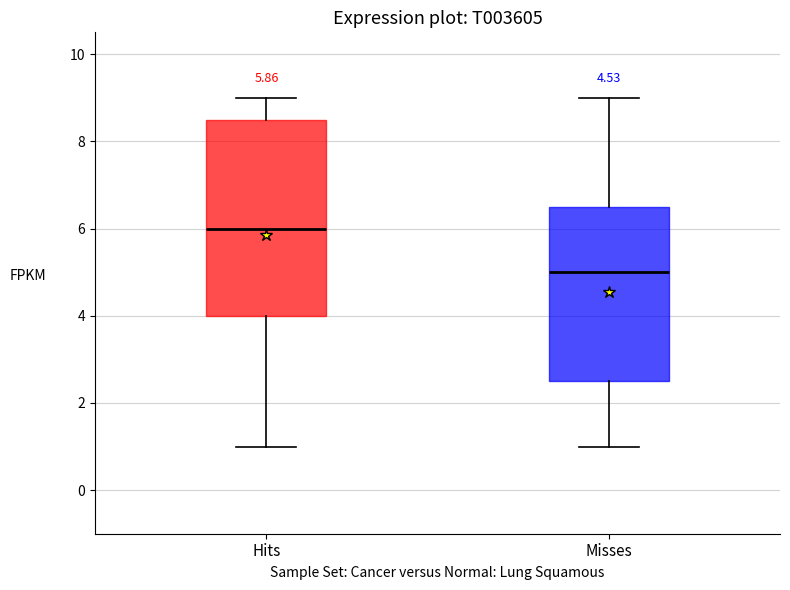

Comparing the boxes themselves (not the whiskers), which one is the tallest?

Hits